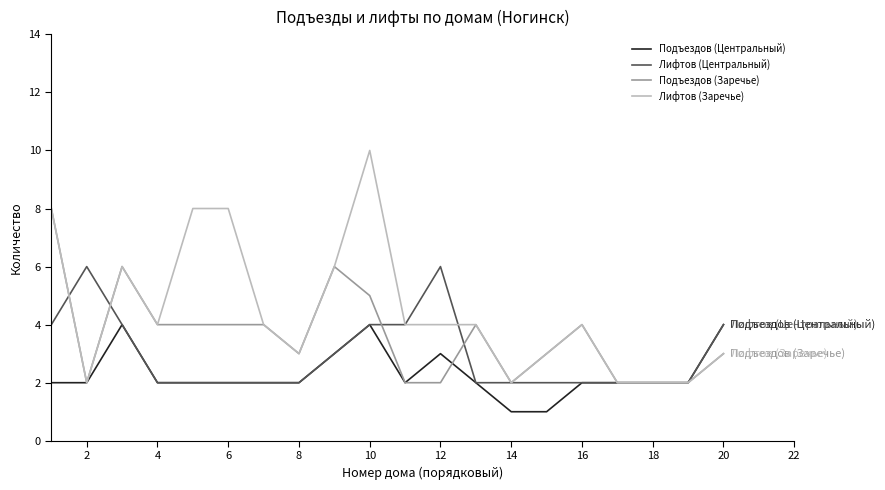

Rank the series by their average value, from highest to lowest.

Лифтов (Заречье), Подъездов (Заречье), Лифтов (Центральный), Подъездов (Центральный)